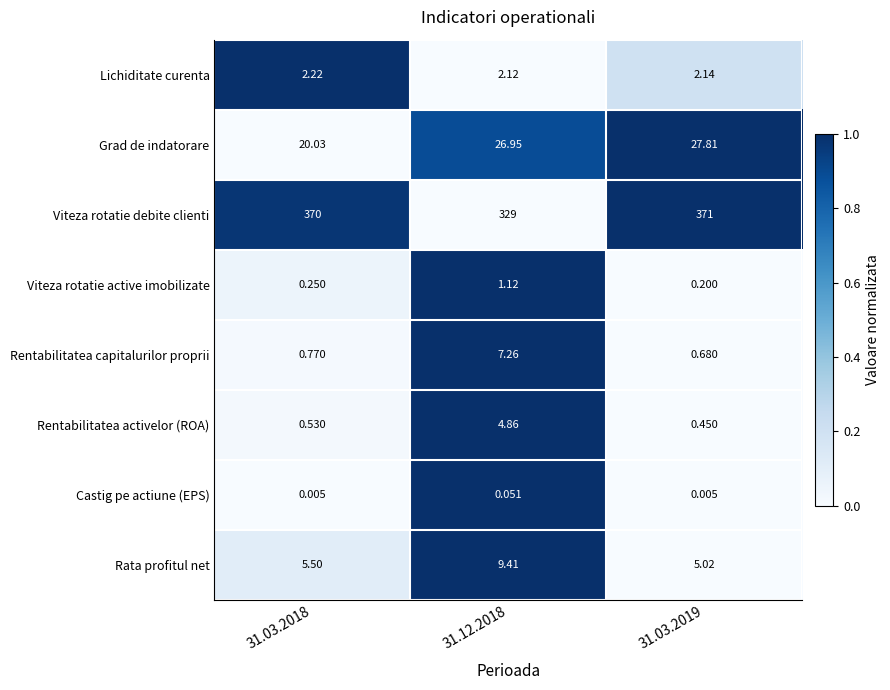

Between 31.12.2018 and 31.03.2019, which series saw the biggest shift?

Viteza rotatie debite clienti